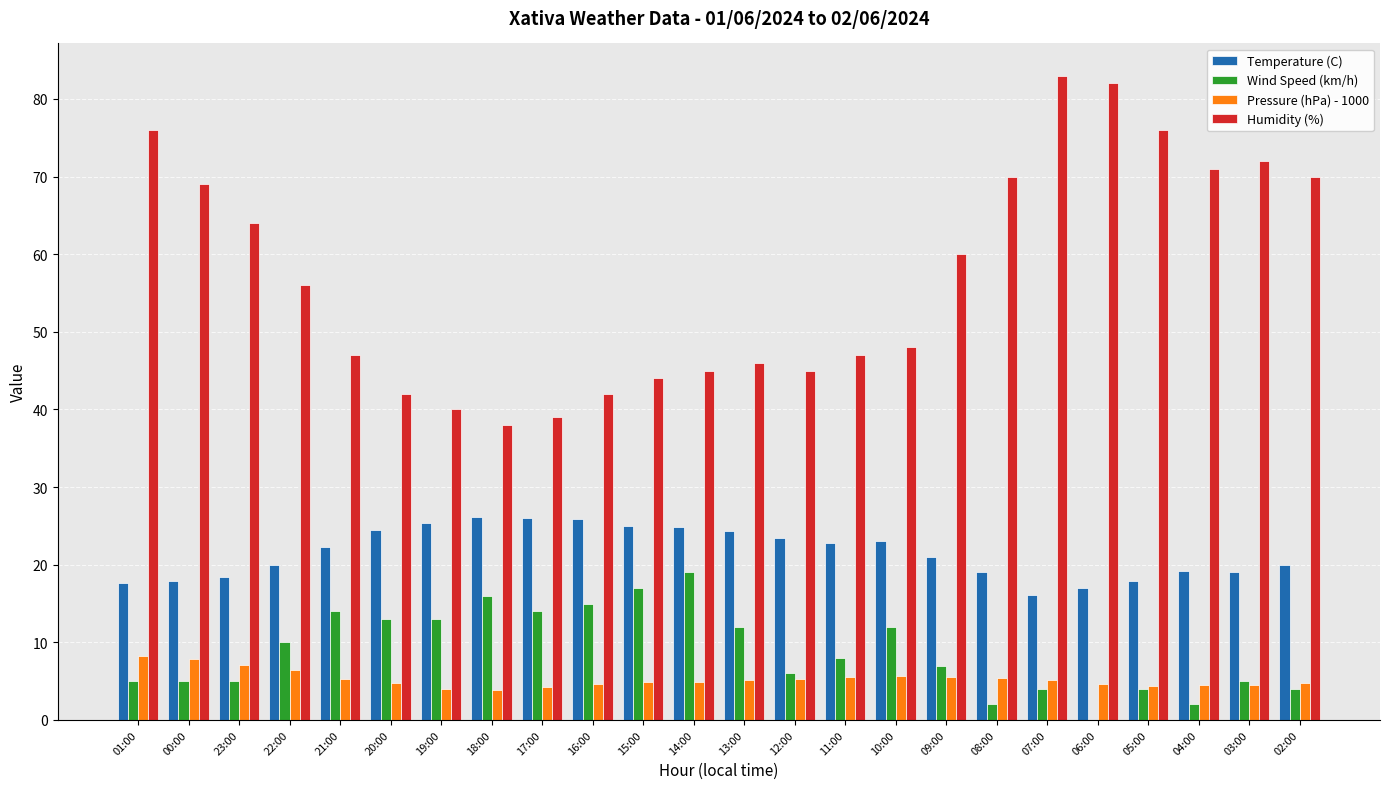

How many categories are shown in the chart?

24